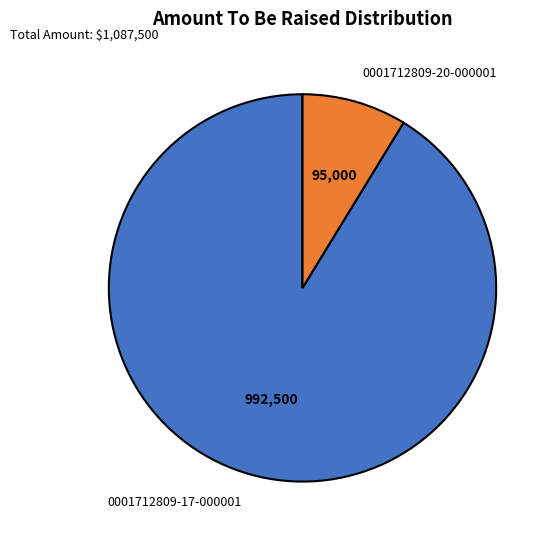

What is the largest slice in the pie chart?

0001712809-17-000001